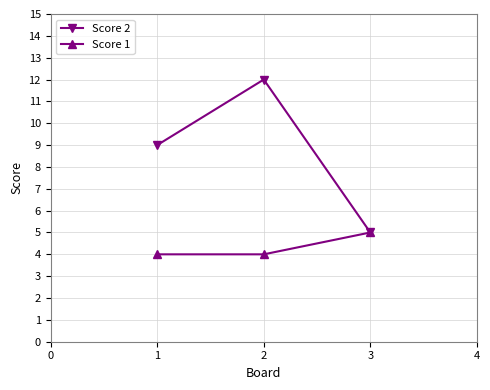

Reading left to right, what are all the values shown in this chart?

Score 2: 9	12	5
Score 1: 4	4	5